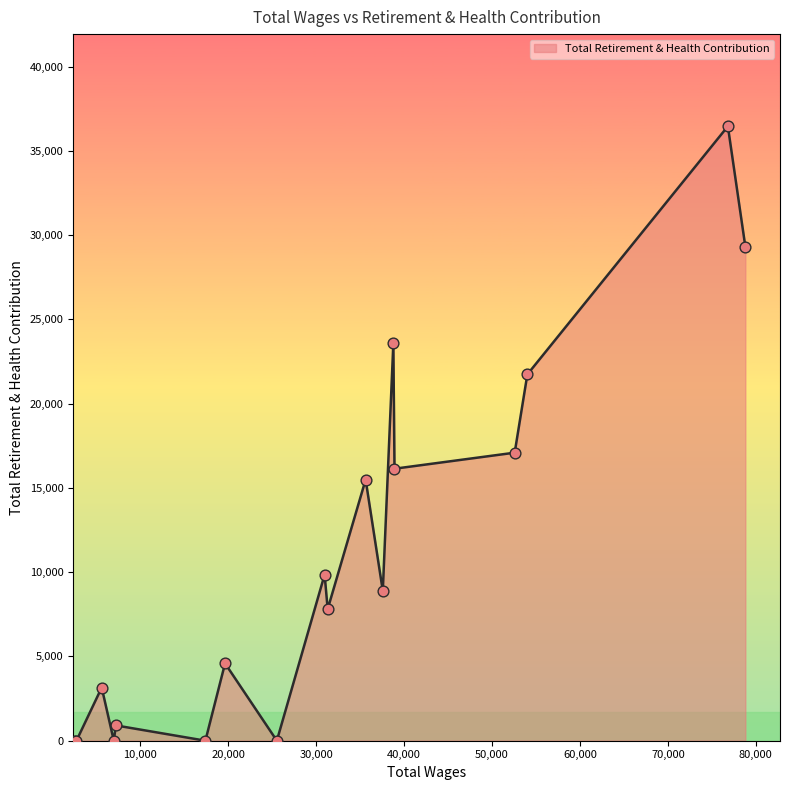

What is the maximum value shown in the chart?

36464